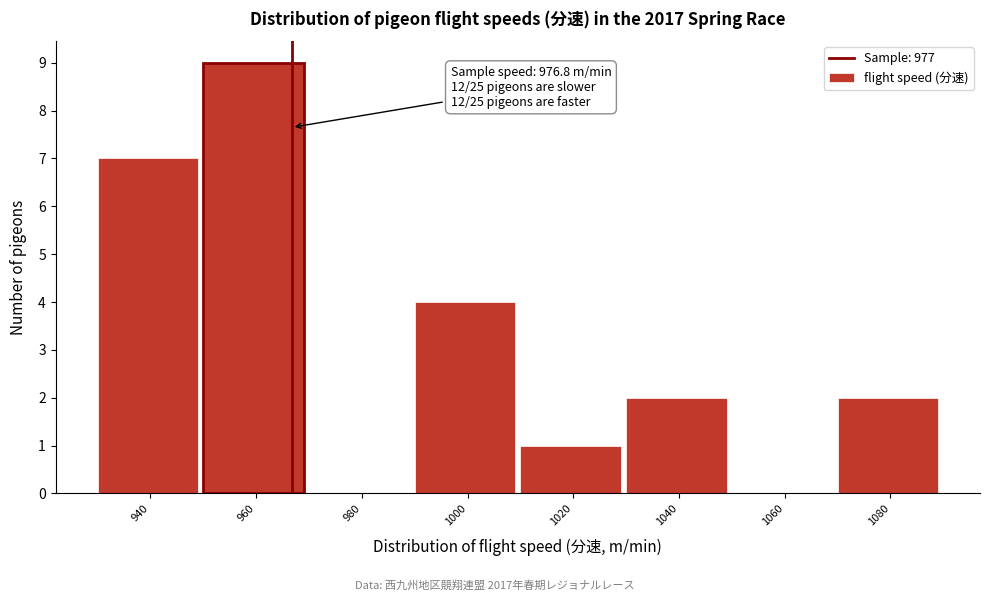

Reading left to right, what are all the values shown in this chart?

940=7	960=9	980=0	1000=4	1020=1	1040=2	1060=0	1080=2